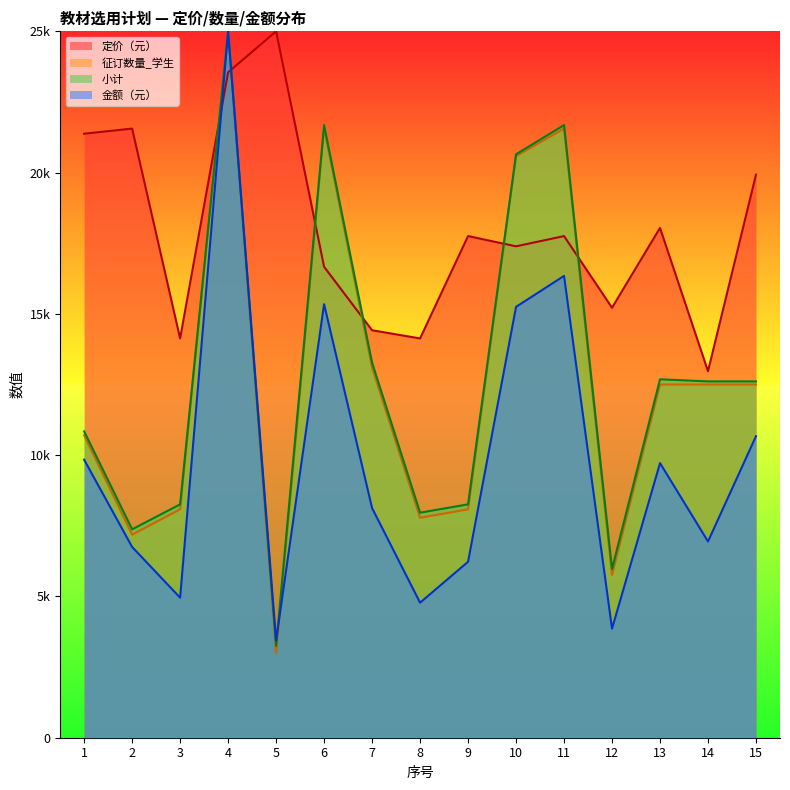

At which category is the sum across all series the highest?

4